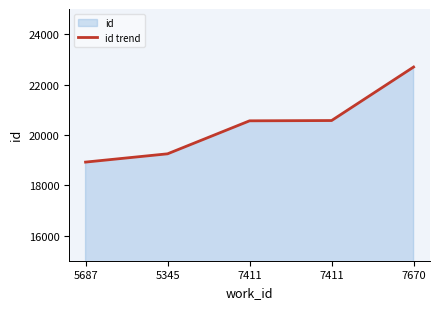

What is the change in value from 5345 to 7411?

+1322